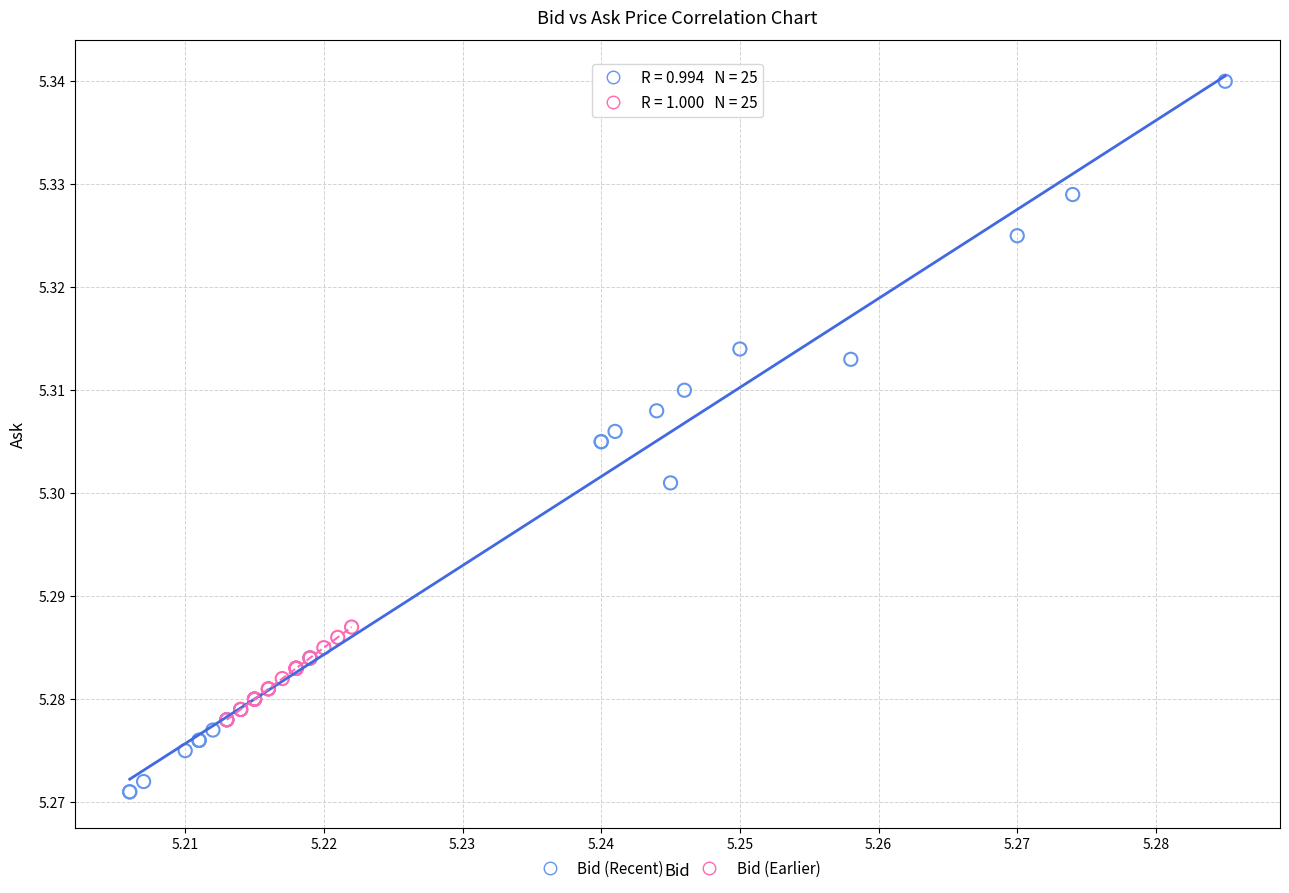

What are all the series names shown in the legend?

Bid (Recent), Bid (Earlier)